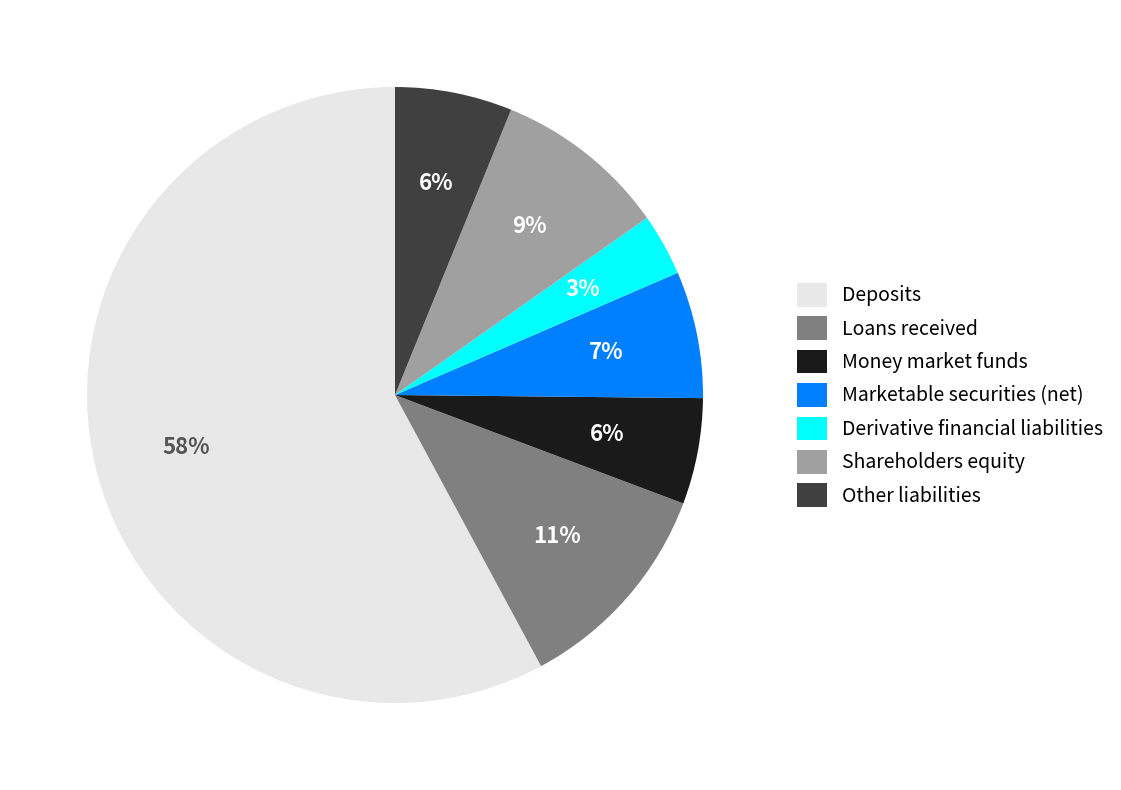

Is the sum of Derivative financial liabilities and Loans received greater than half?

No